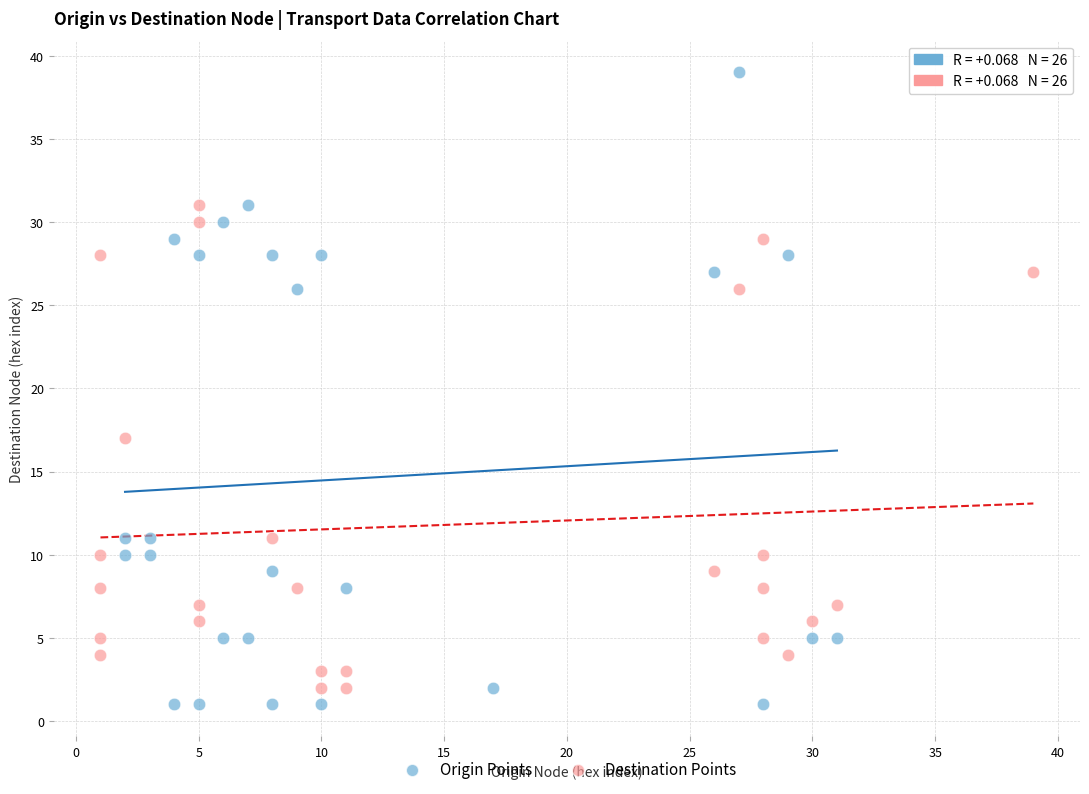

Which series has the widest spread of Y values?

Origin Points